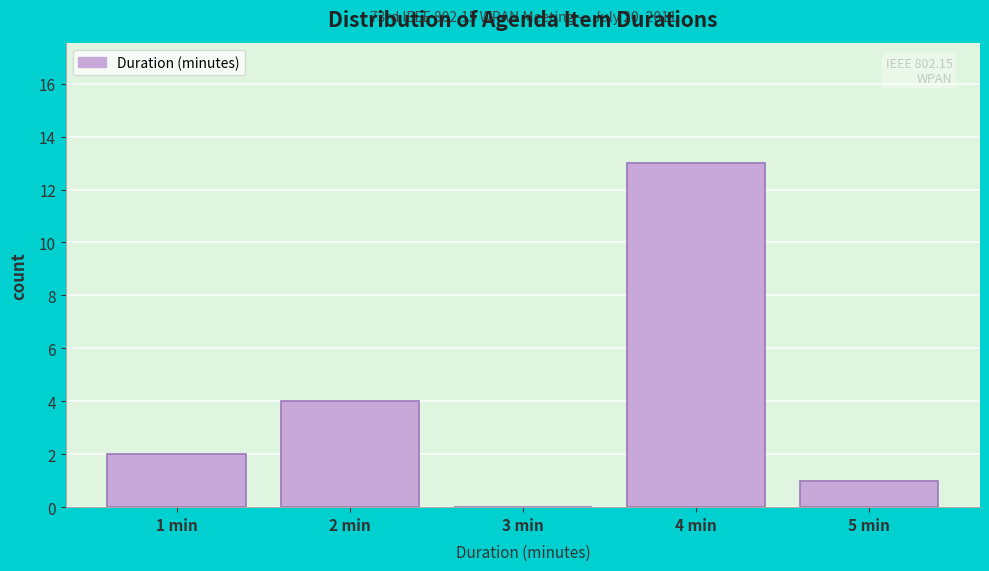

Reading left to right, list all the values displayed in this chart.

1 min=2	2 min=4	3 min=0	4 min=13	5 min=1